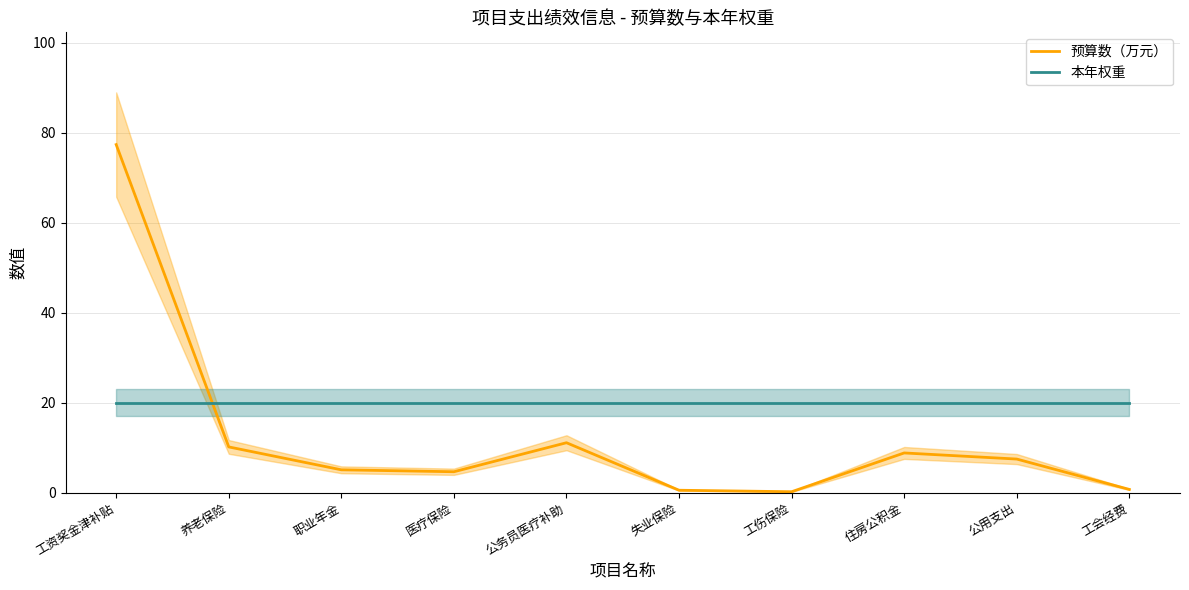

At which category does the chart reach its minimum across all series?

工伤保险